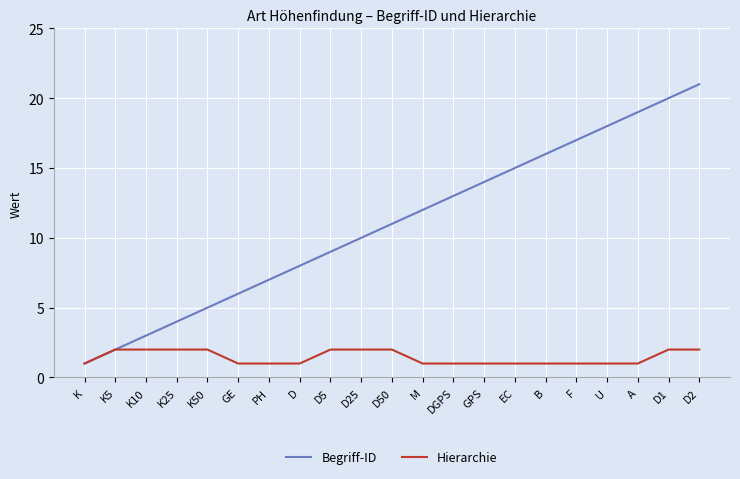

What is the difference between the Begriff-ID values at K25 and D50?

7